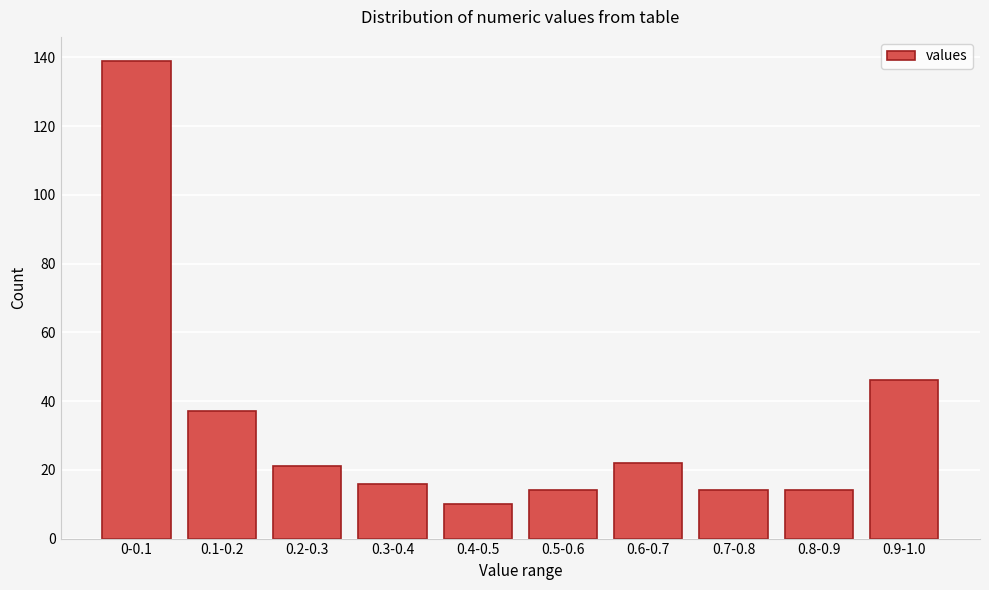

Reading left to right, list all the values displayed in this chart.

0-0.1=139	0.1-0.2=37	0.2-0.3=21	0.3-0.4=16	0.4-0.5=10	0.5-0.6=14	0.6-0.7=22	0.7-0.8=14	0.8-0.9=14	0.9-1.0=46